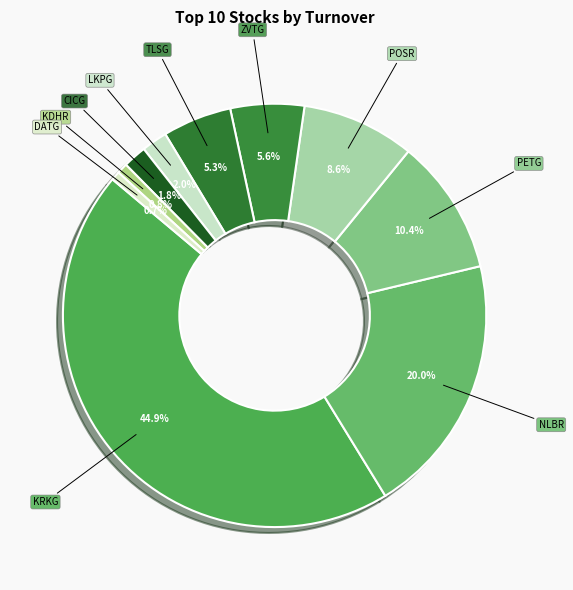

Which slice is the largest?

KRKG